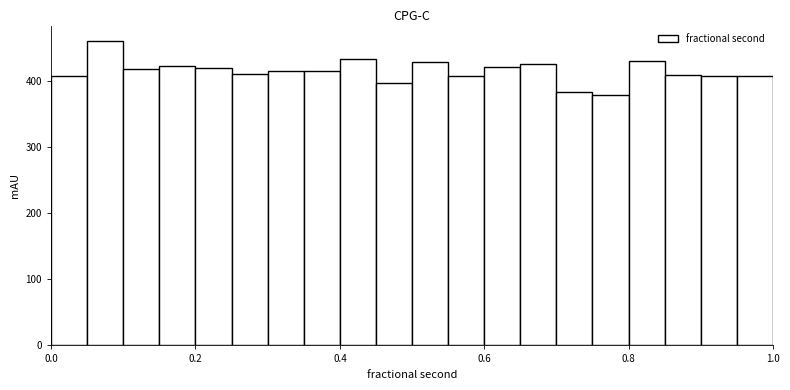

Read against the x-axis, roughly where is the centre of the tallest bar?

0.08